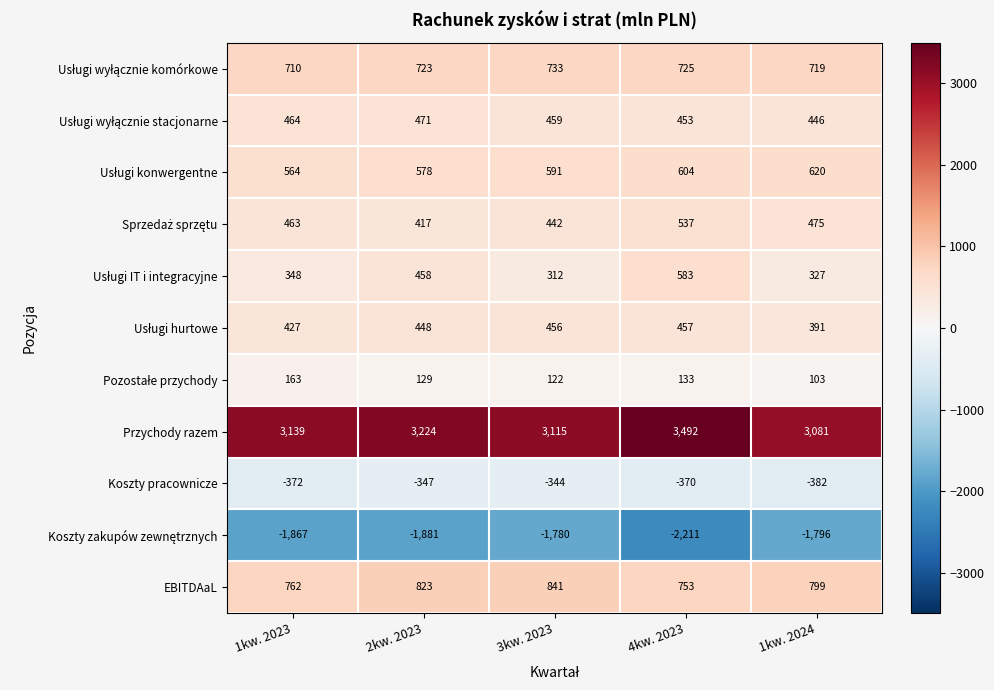

What is the total value across all series at 4kw. 2023?

5156